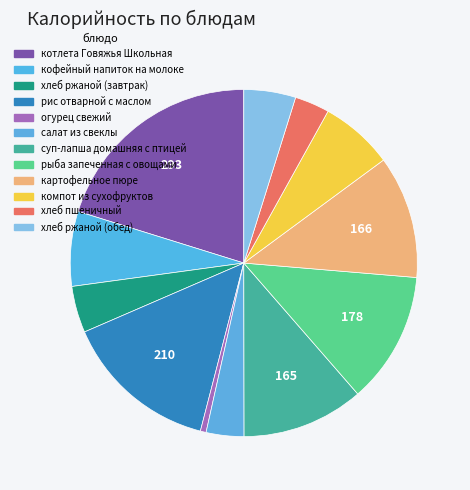

Which category has the biggest portion of the pie?

котлета Говяжья Школьная